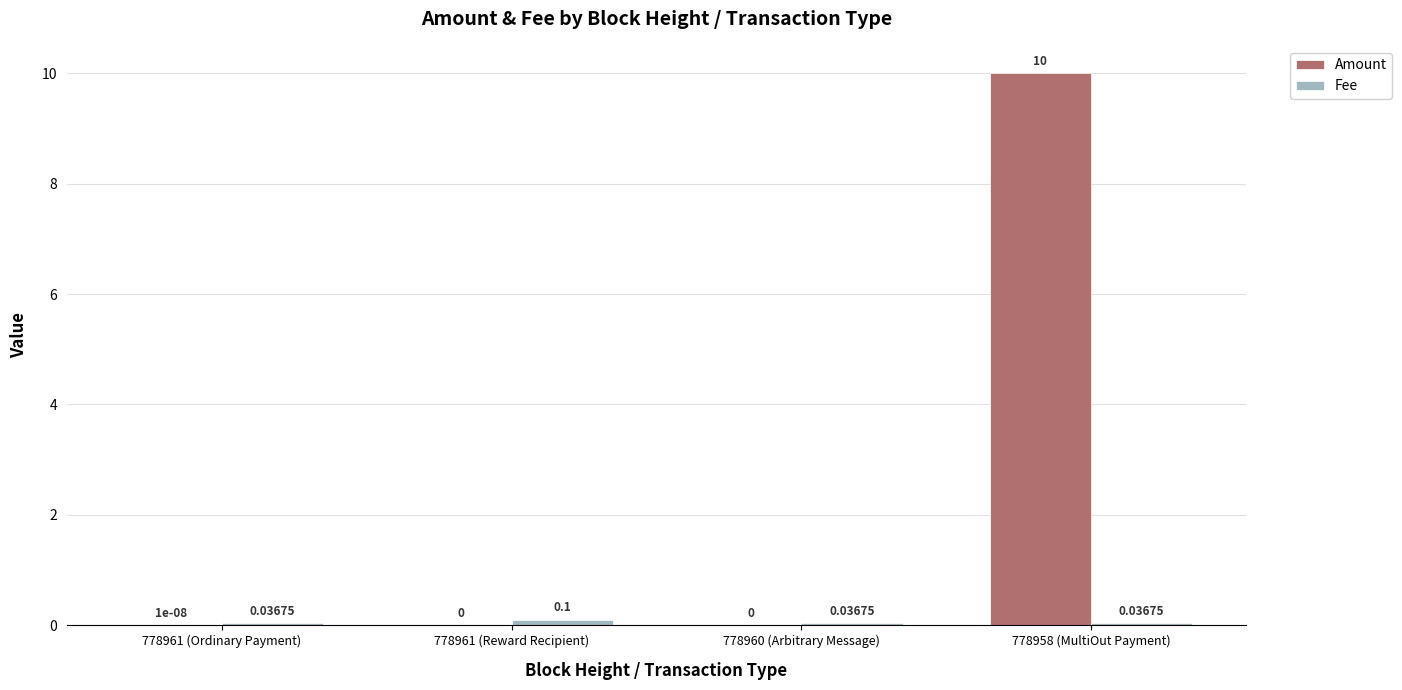

At which category is the sum across all series the highest?

778958 (MultiOut Payment)